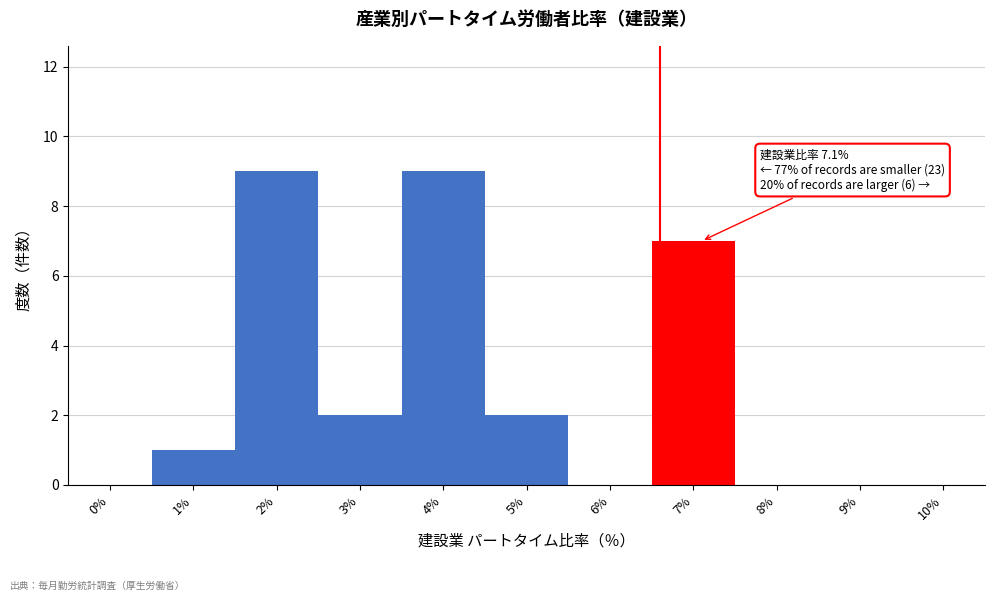

Reading right to left, list all the values displayed in this chart.

10%=0	9%=0	8%=0	7%=7	6%=0	5%=2	4%=9	3%=2	2%=9	1%=1	0%=0